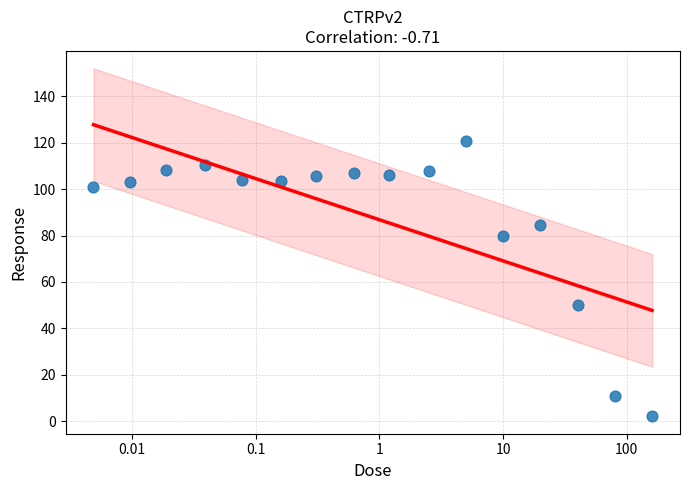

What Y value in the scatter plot is closest to 61?

50.0